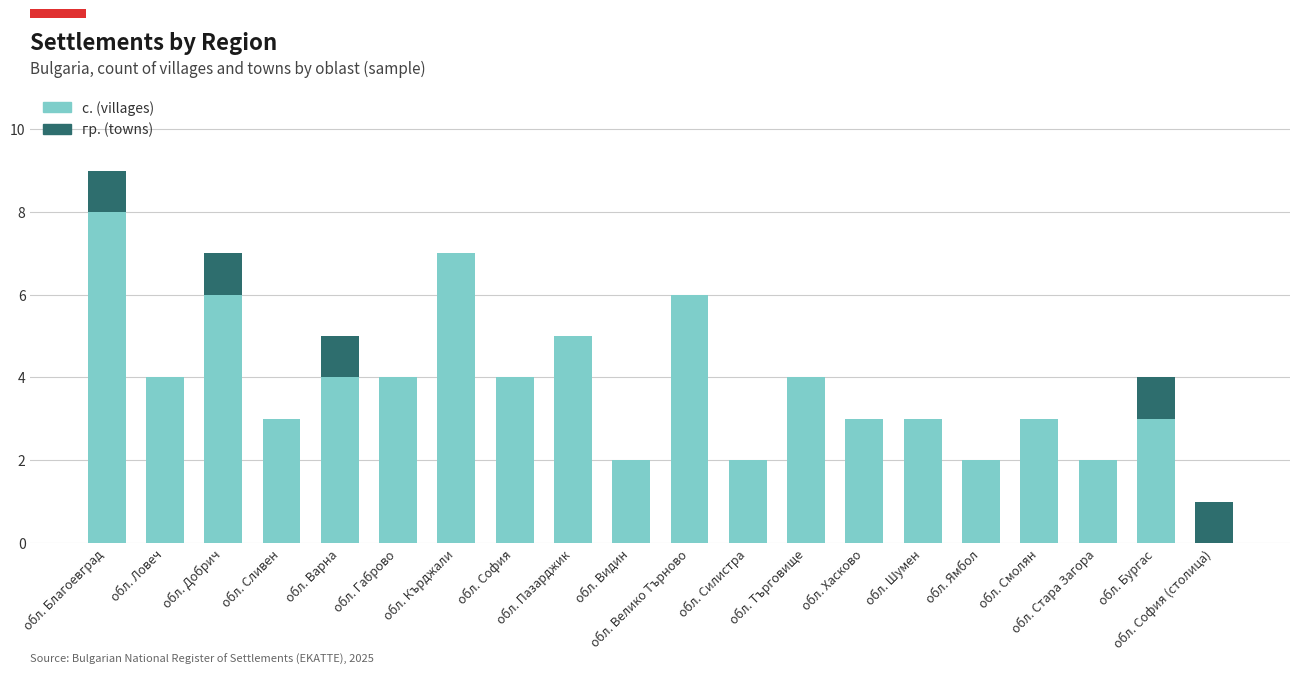

What is the sum of all с. (villages) values?

75